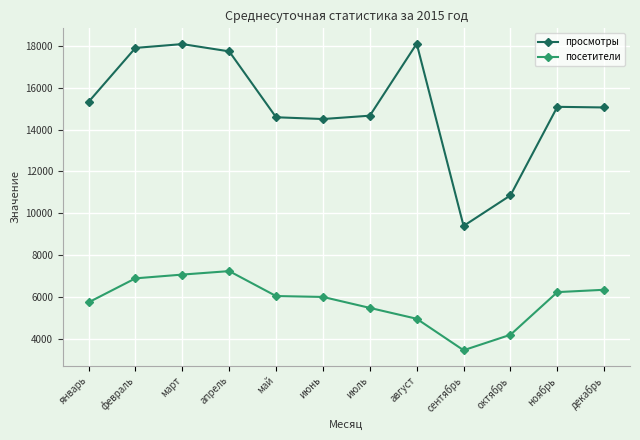

The просмотры series shows 21544 at май. True or false?

False